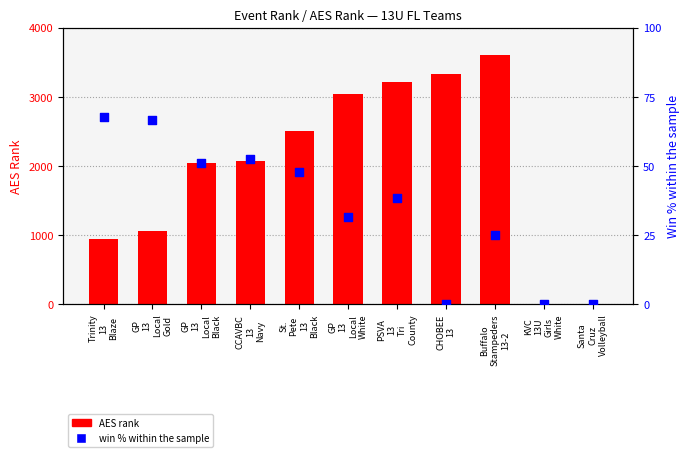

Which series has the widest spread of Y values?

AES rank